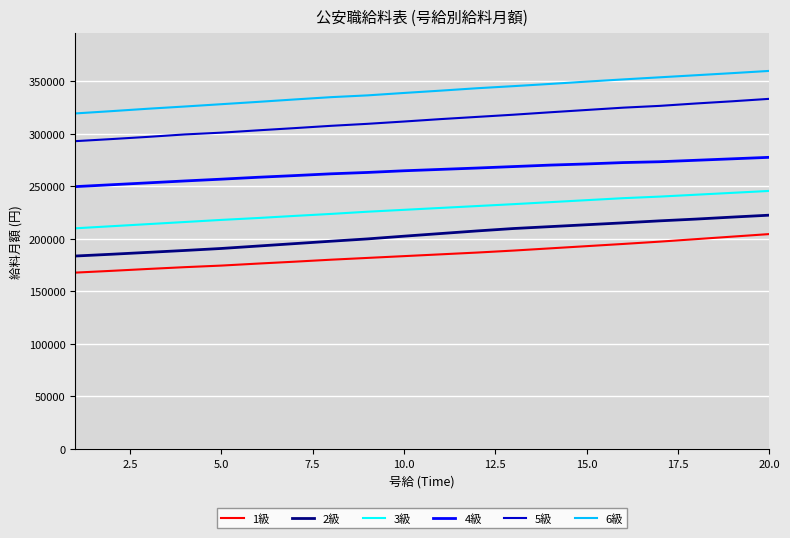

How many lines are shown in the chart?

6